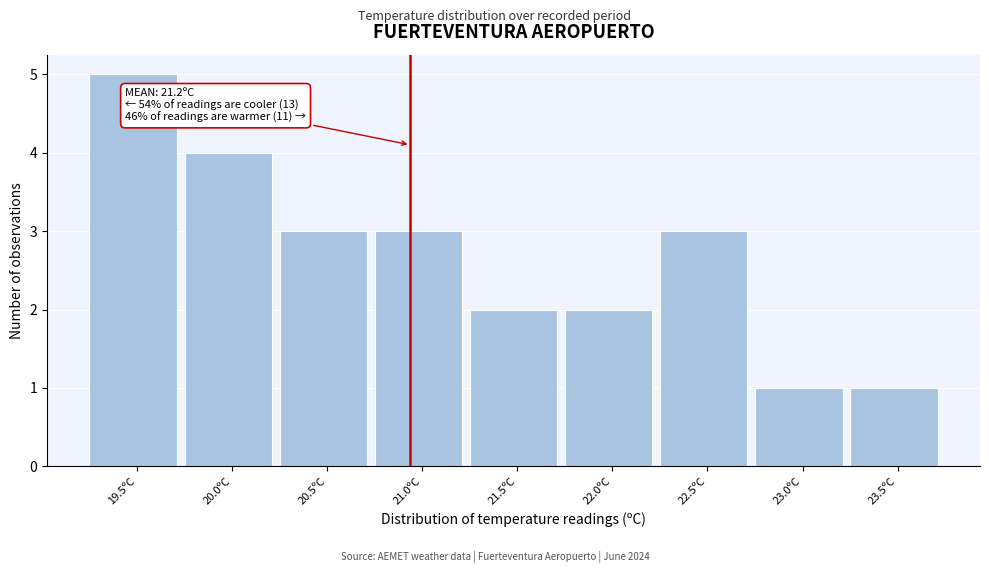

Reading left to right, list all the values displayed in this chart.

5	4	3	3	2	2	3	1	1